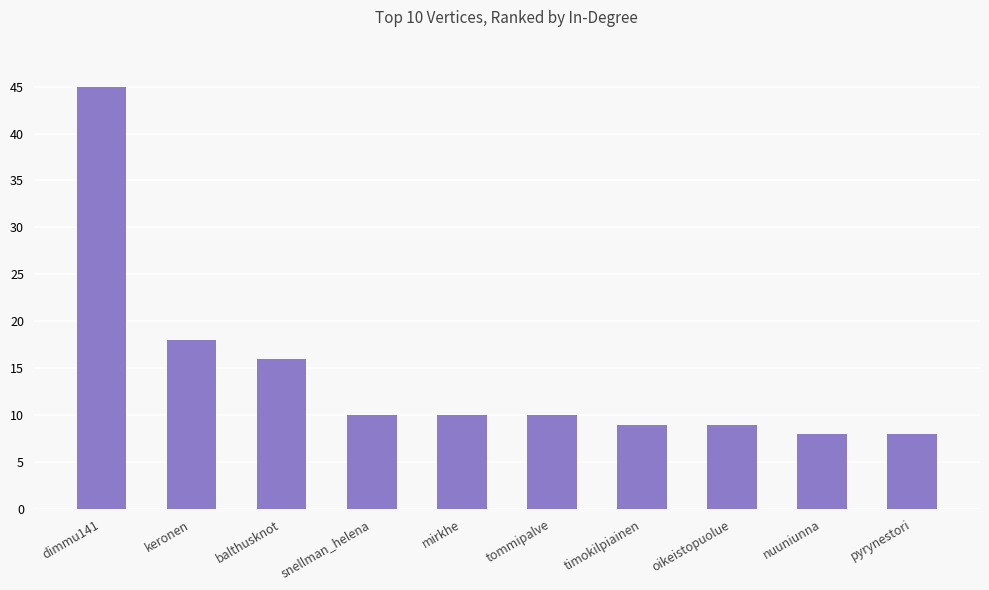

The value at balthusknot is 16. True or false?

True